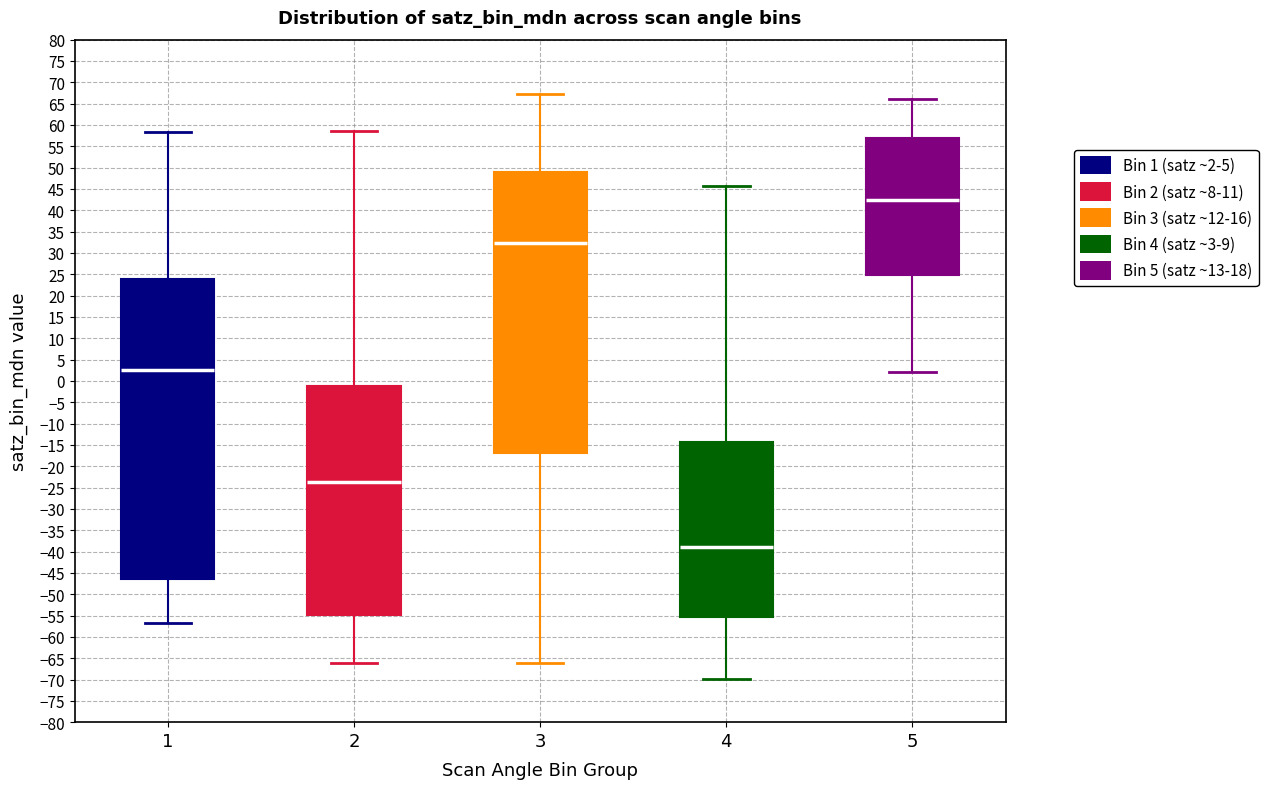

Reading left to right, transcribe this box plot: for each box, give where its median line is, the range the box spans, and where its two whiskers end, as read against the y-axis. The values are not printed on the chart, so give them approximately, as read against the axis.

1: median 2.5, box -46.5 to 24.0, whiskers -57.0 to 58.5
2: median -23.5, box -55.0 to -1.0, whiskers -66.0 to 58.5
3: median 32.5, box -17.0 to 49.0, whiskers -66.0 to 67.5
4: median -39.0, box -55.5 to -14.5, whiskers -70.0 to 45.5
5: median 42.5, box 24.5 to 57.0, whiskers 2.0 to 66.0